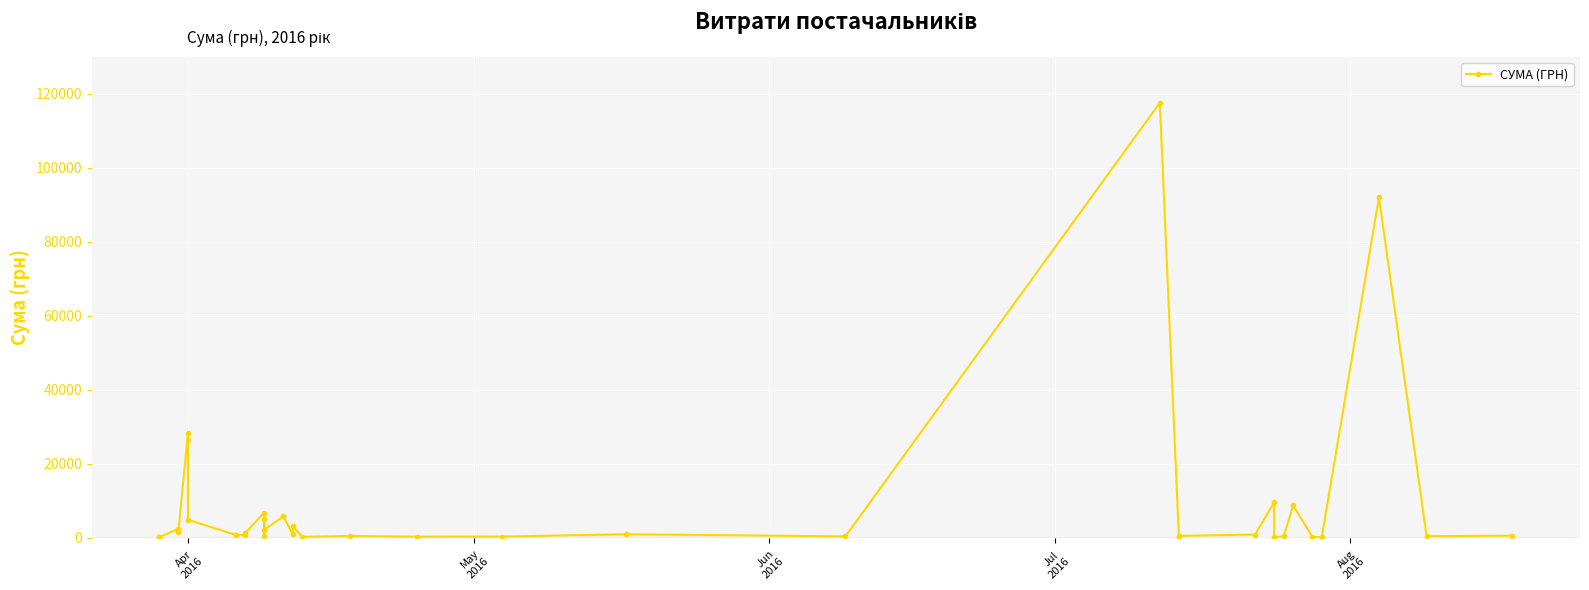

How many points are lower than both their immediate neighbors (excluding endpoints)?

13